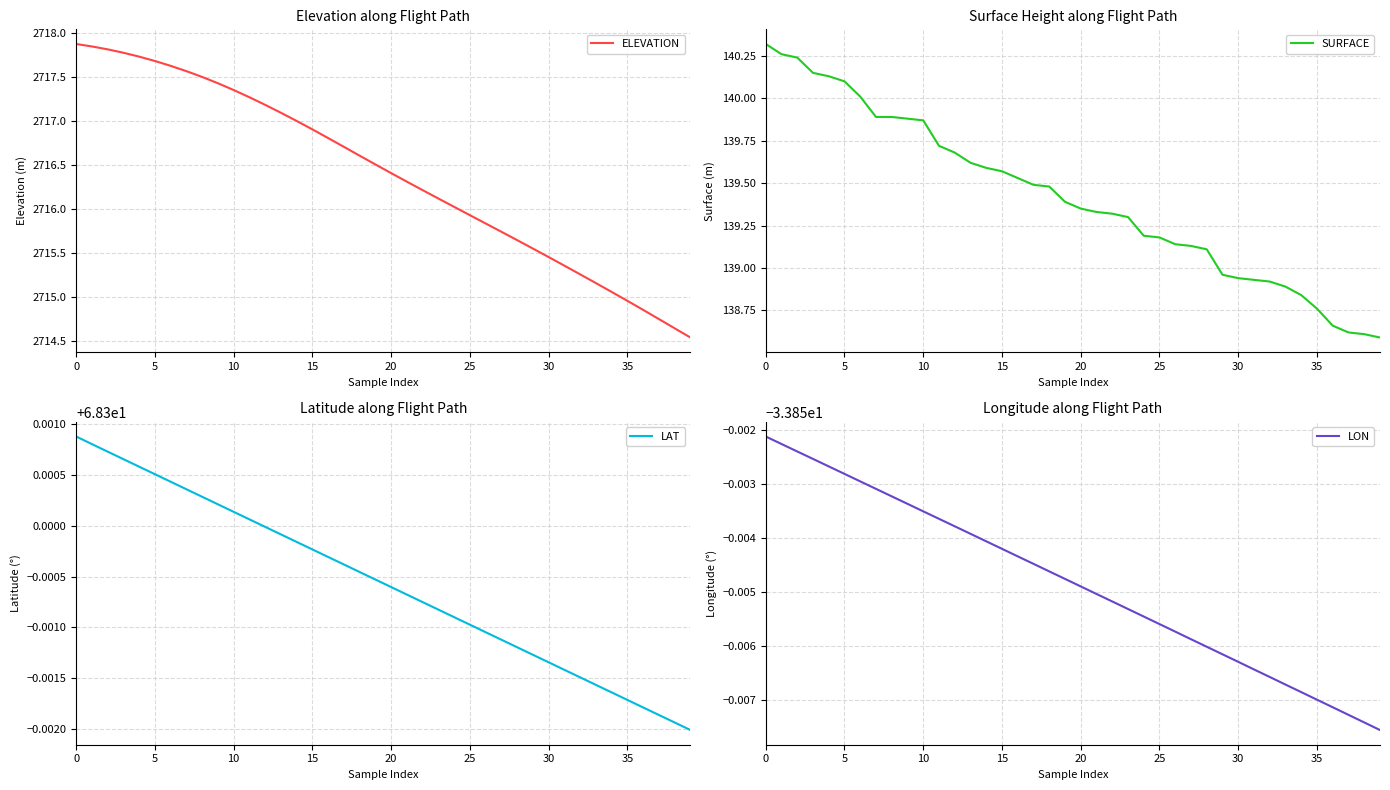

Between 30 and 27, which is larger?

27